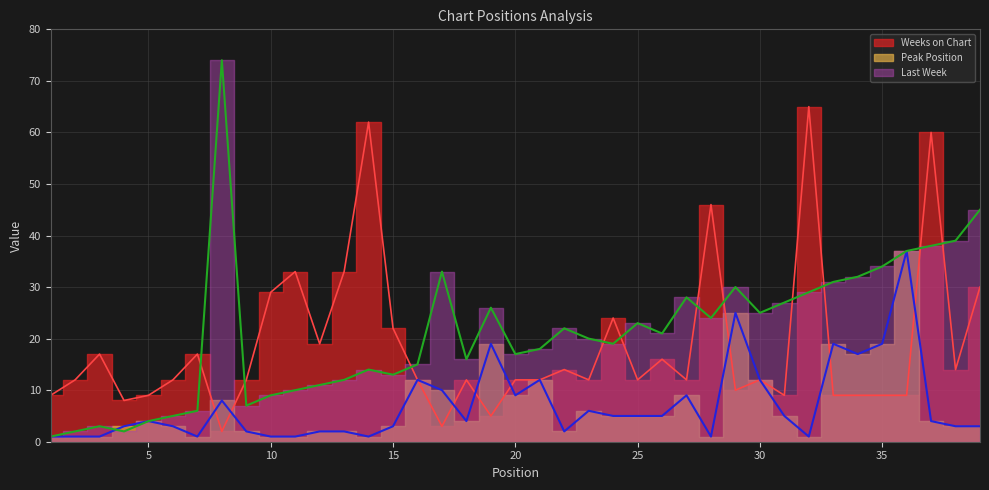

At how many categories does at least one series exceed 15?

32